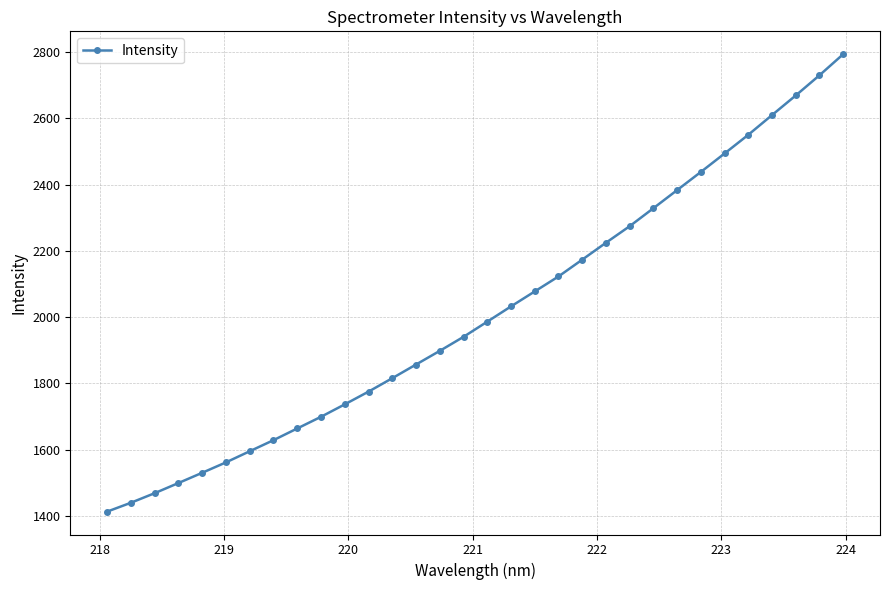

What is the value of the 20th point from the left?

2122.9